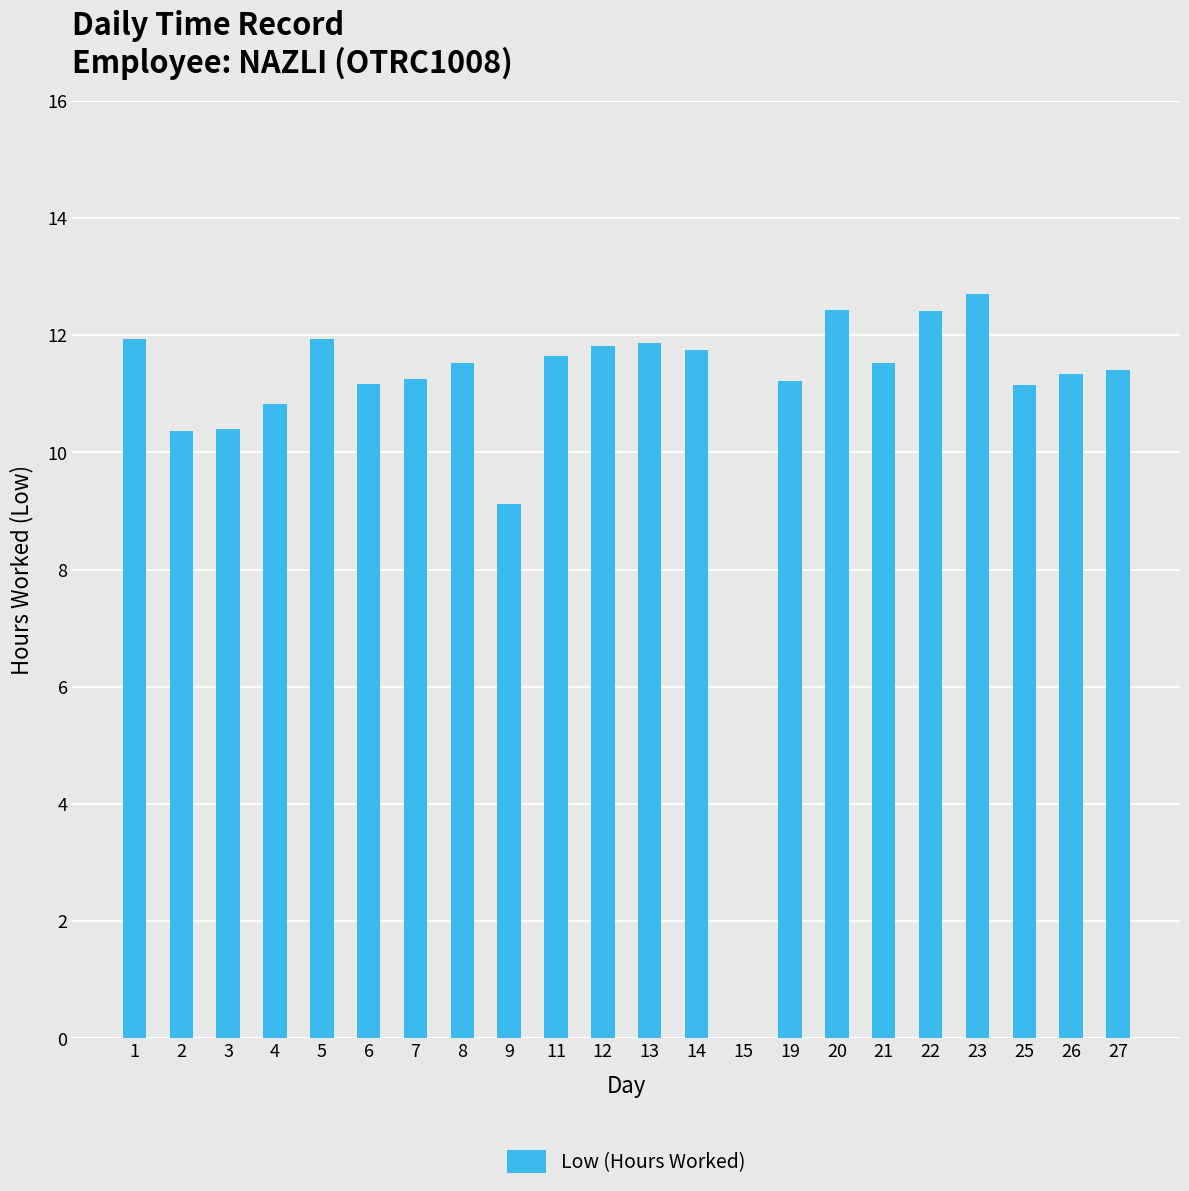

Count the number of data series in this chart.

1